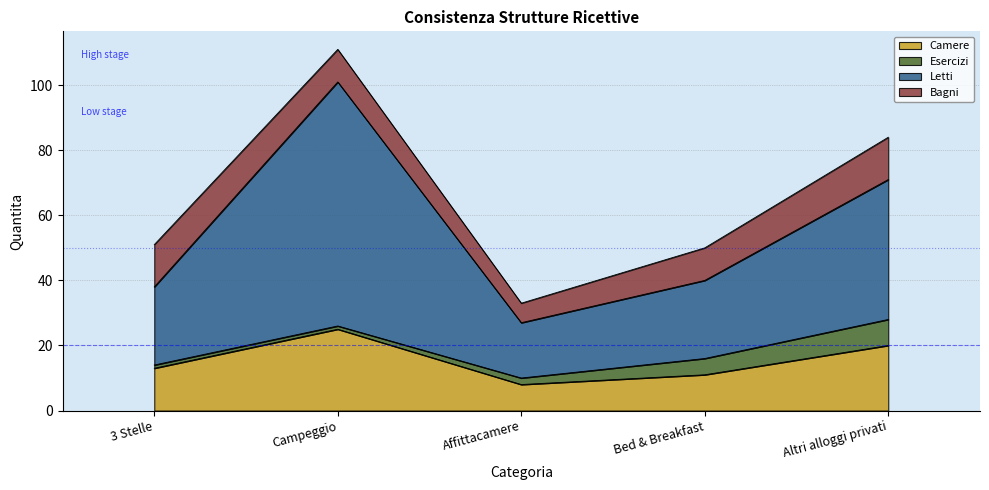

Is it true that Camere equals 20 at Altri alloggi privati?

True